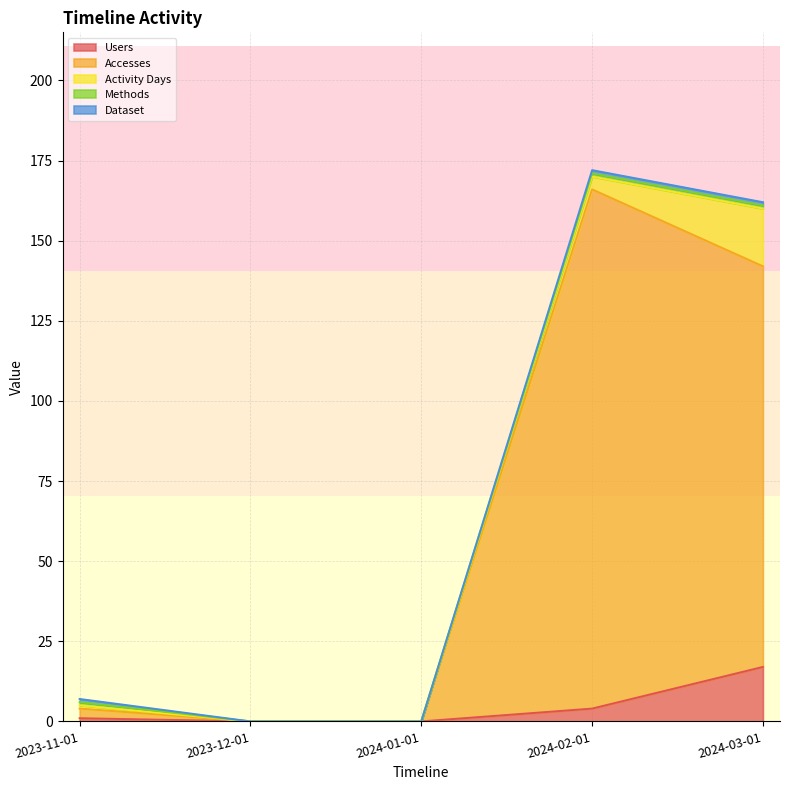

True or false: Activity Days has a value of 12 at 2023-12-01.

False